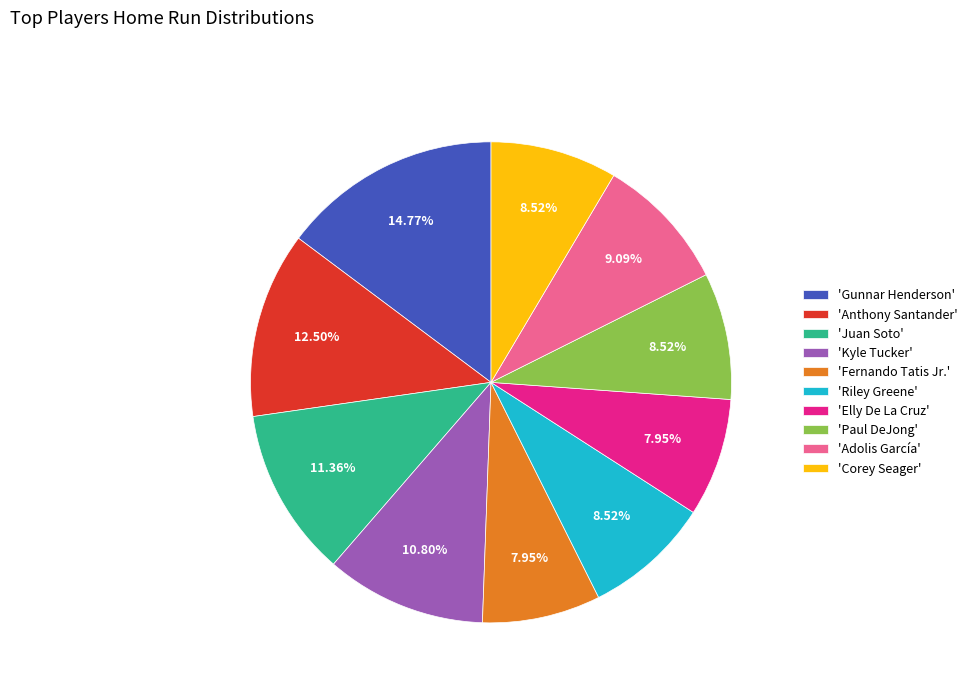

Combined, do 'Riley Greene' and 'Fernando Tatis Jr.' account for over 50%?

No